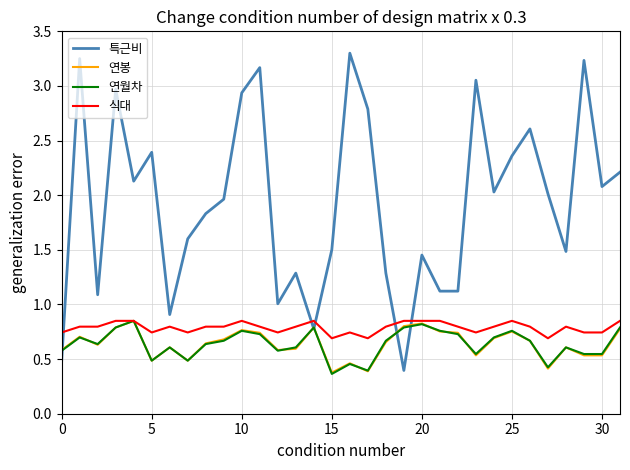

Which series has the widest spread of values?

특근비